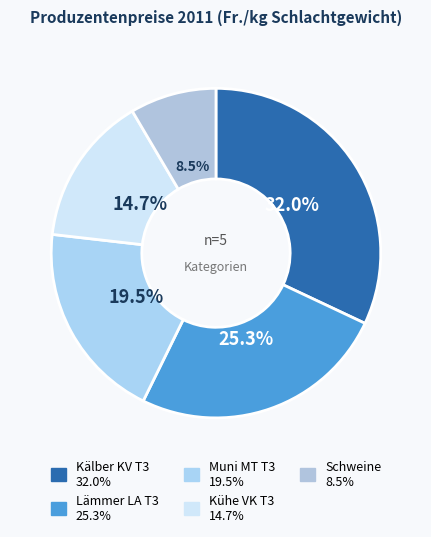

What percentage is NOT represented by Schweine?

91.5%